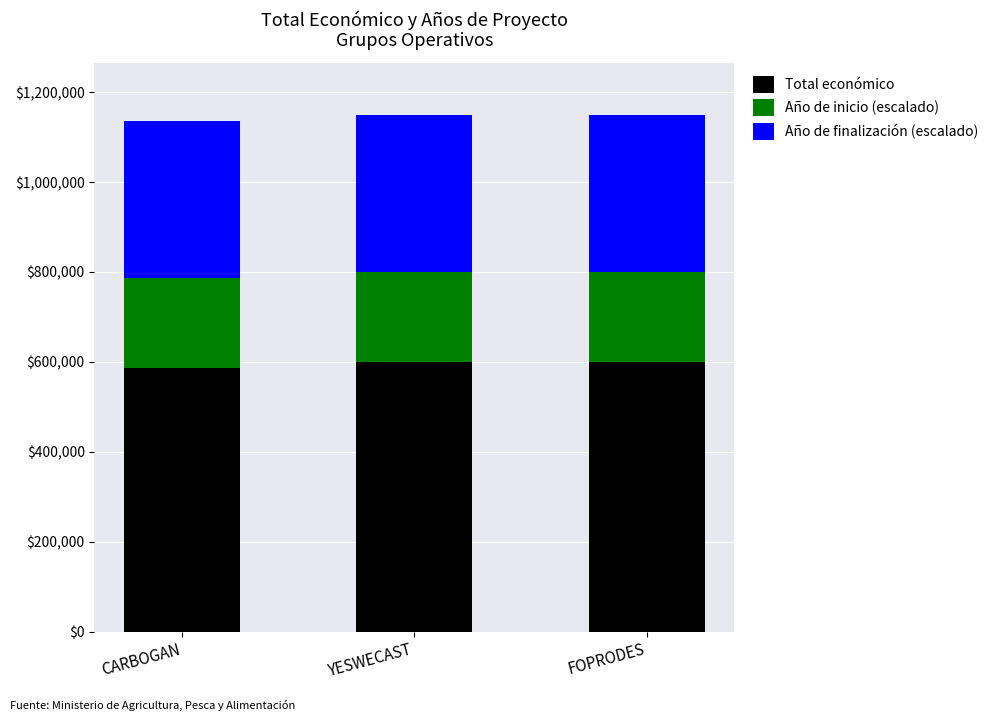

What is the total value across all series at YESWECAST?

1149792